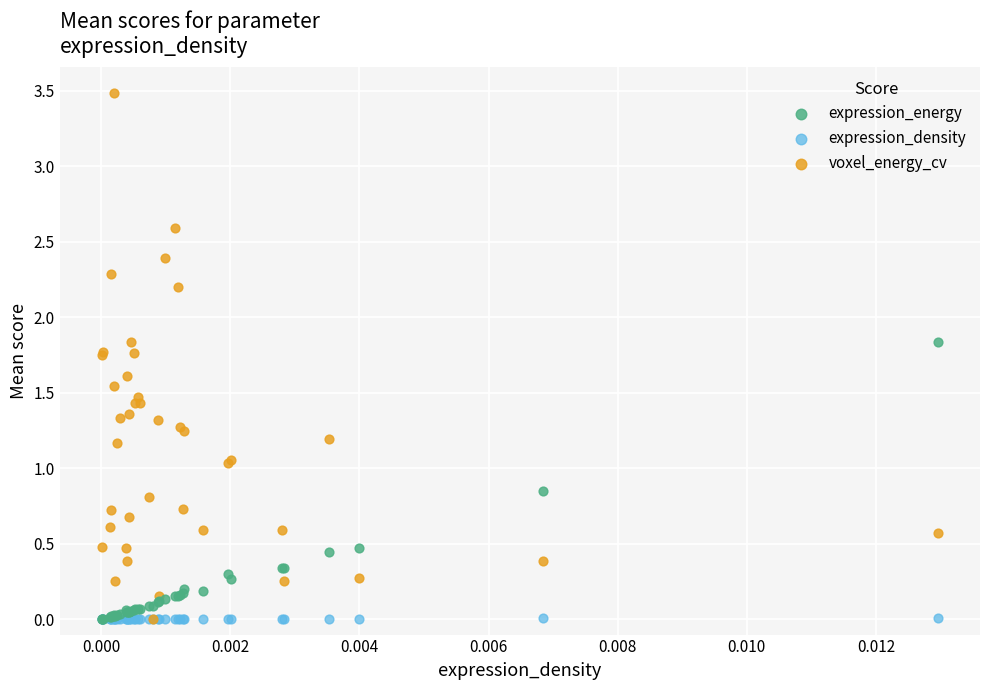

Which series has the widest spread of Y values?

voxel_energy_cv